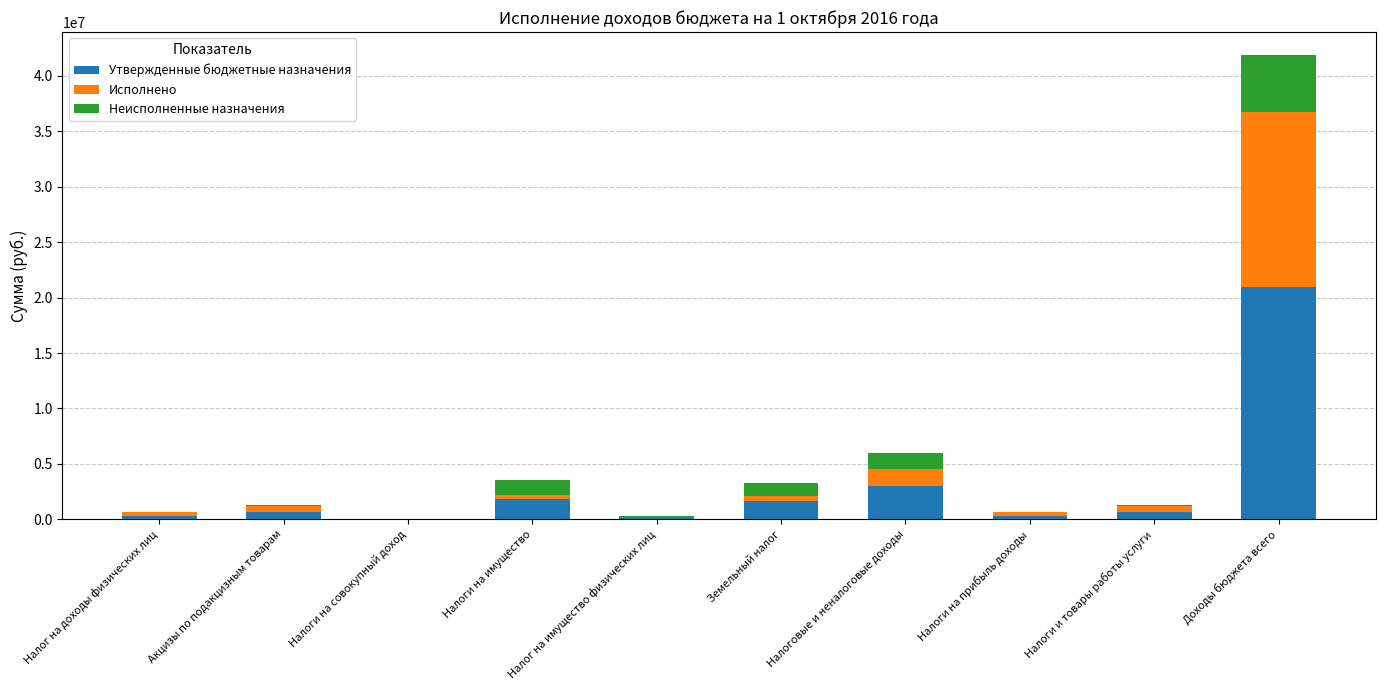

At which category is the sum across all series the highest?

Доходы бюджета всего